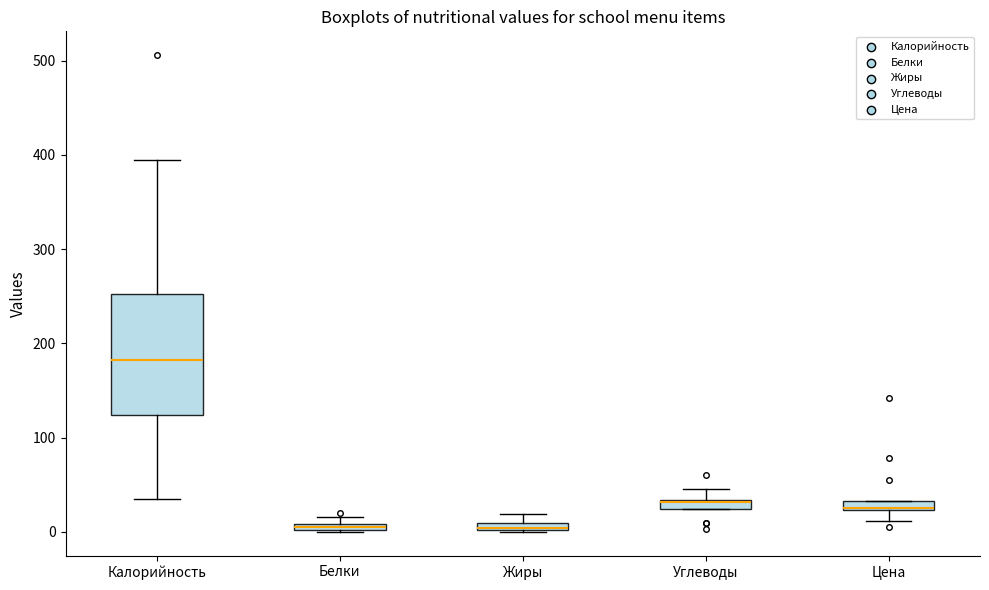

Which box is the tallest, from its lower edge to its upper edge?

Калорийность